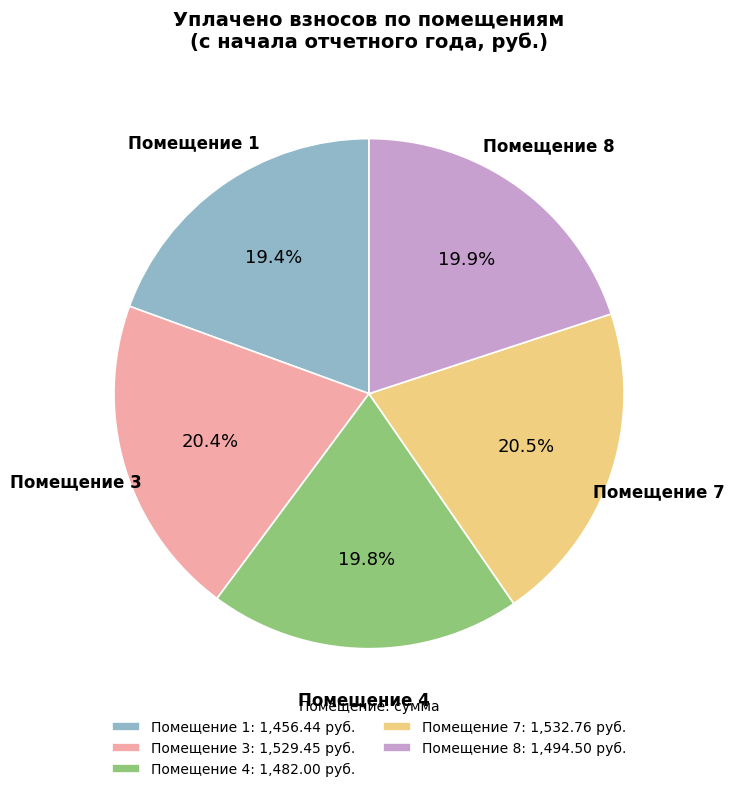

To the nearest percent, what is the difference between the largest and smallest slice percentages?

1%